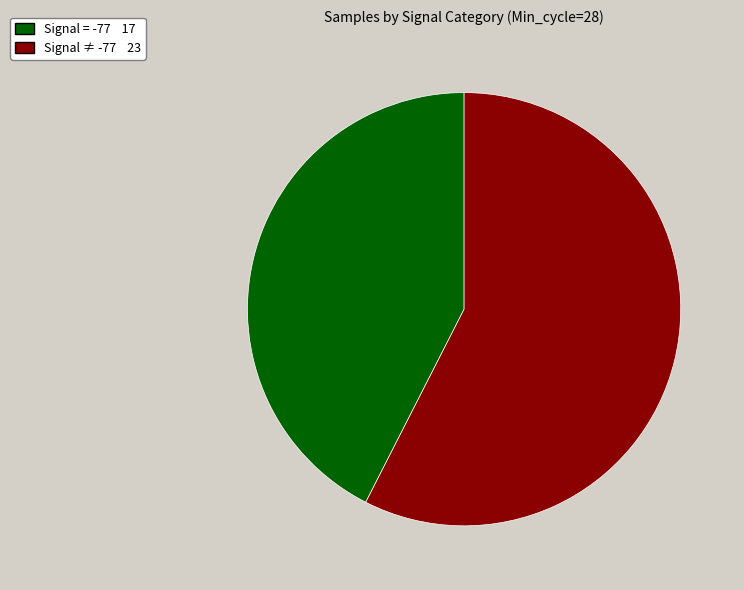

Does any single category account for the majority?

Yes